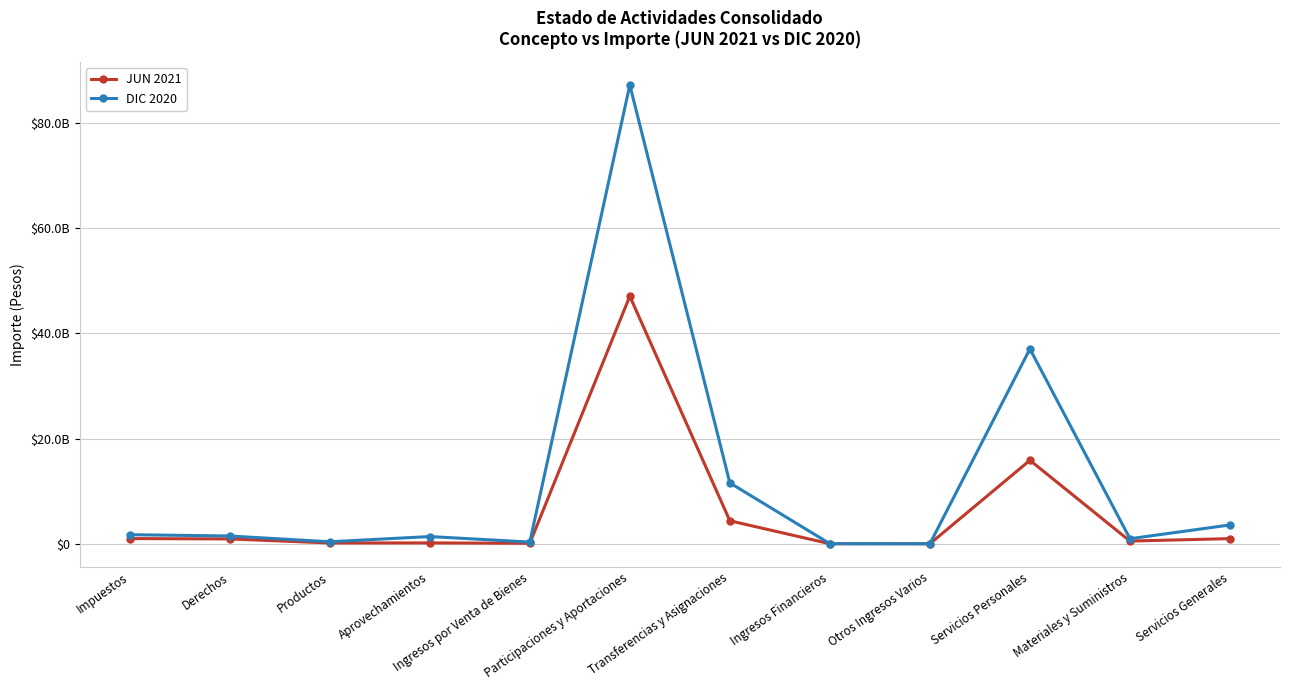

At Impuestos, list the series in order from smallest to largest.

JUN 2021, DIC 2020